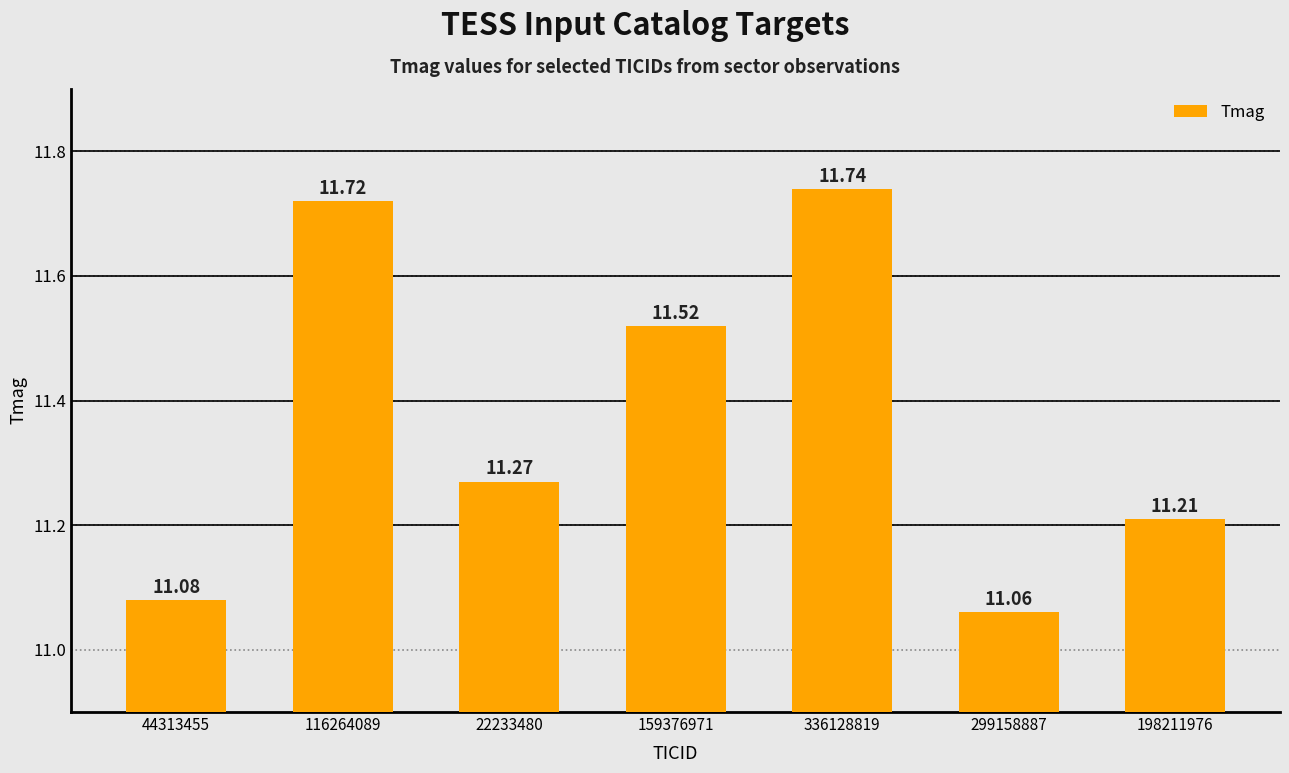

What is the difference between the maximum and second lowest values?

0.7